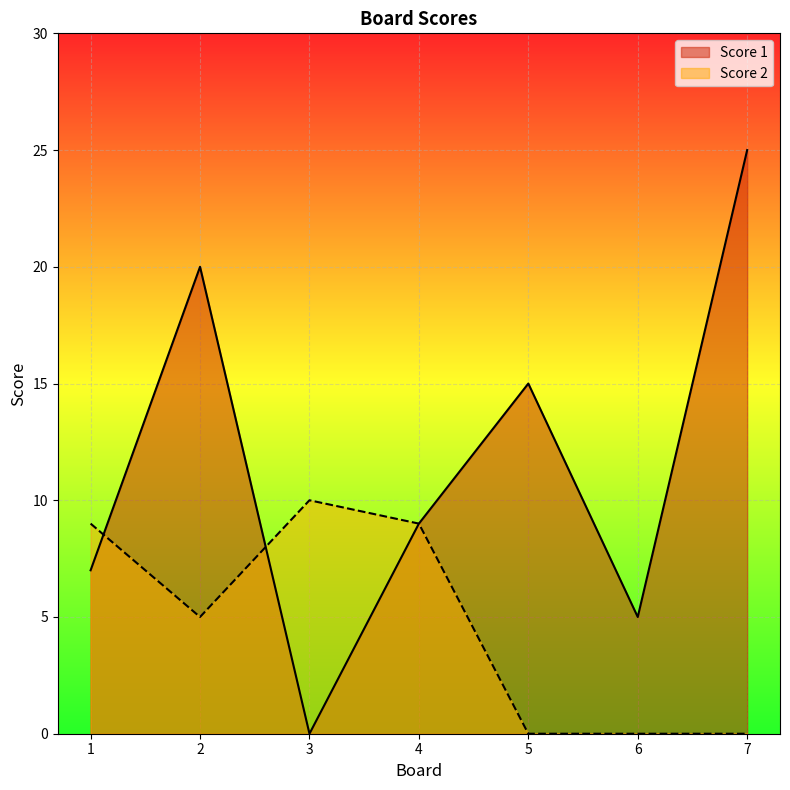

What is the sum of all Score 1 values?

81